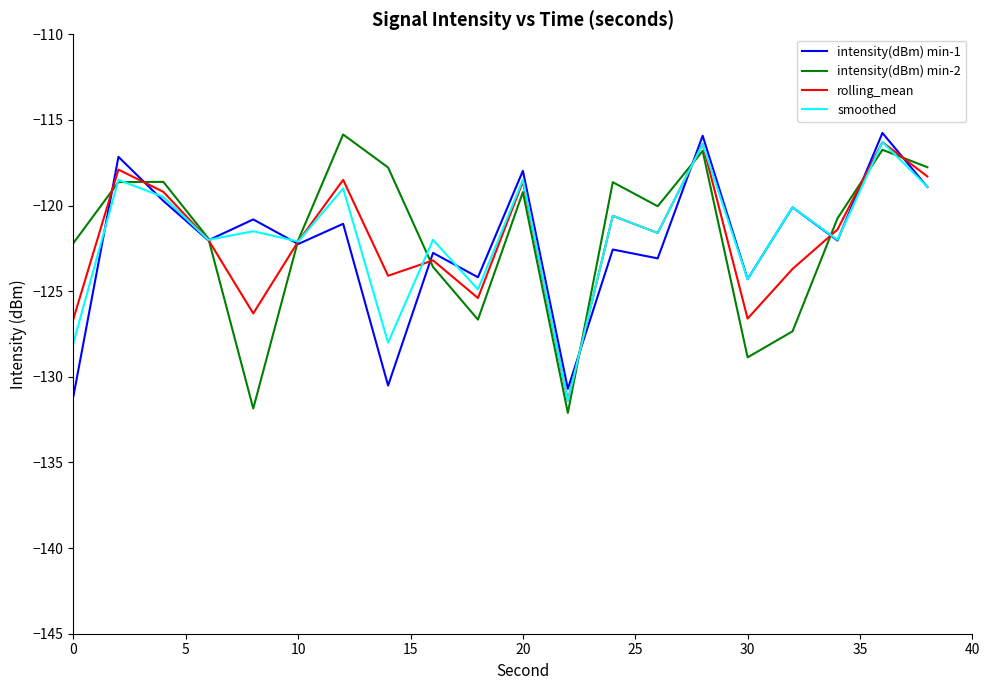

What is the highest value of the intensity(dBm) min-1 series?

-115.8